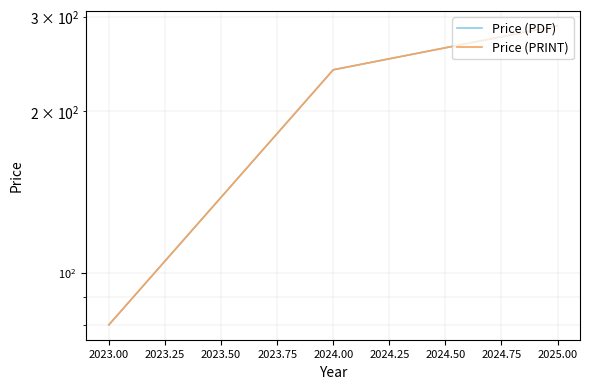

What is the value of the Price (PDF) point at the 3rd from the left?

288.7